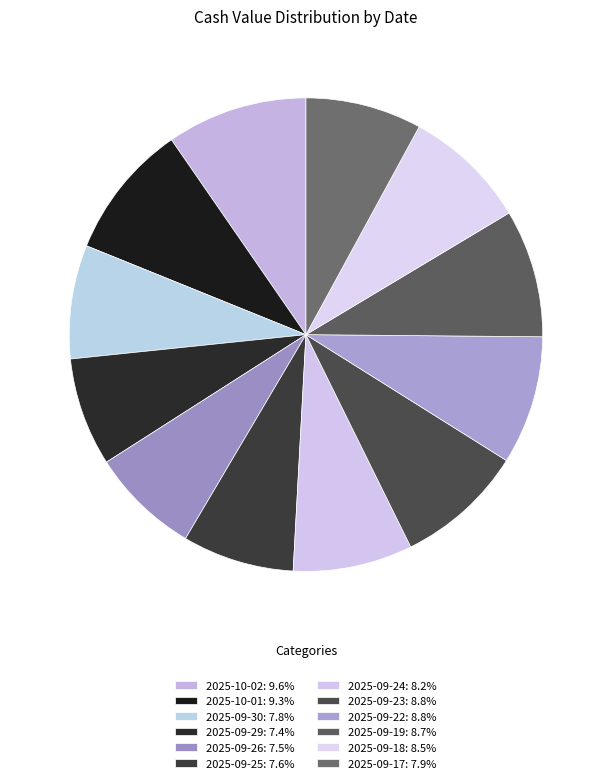

How many slices are in this pie chart?

12